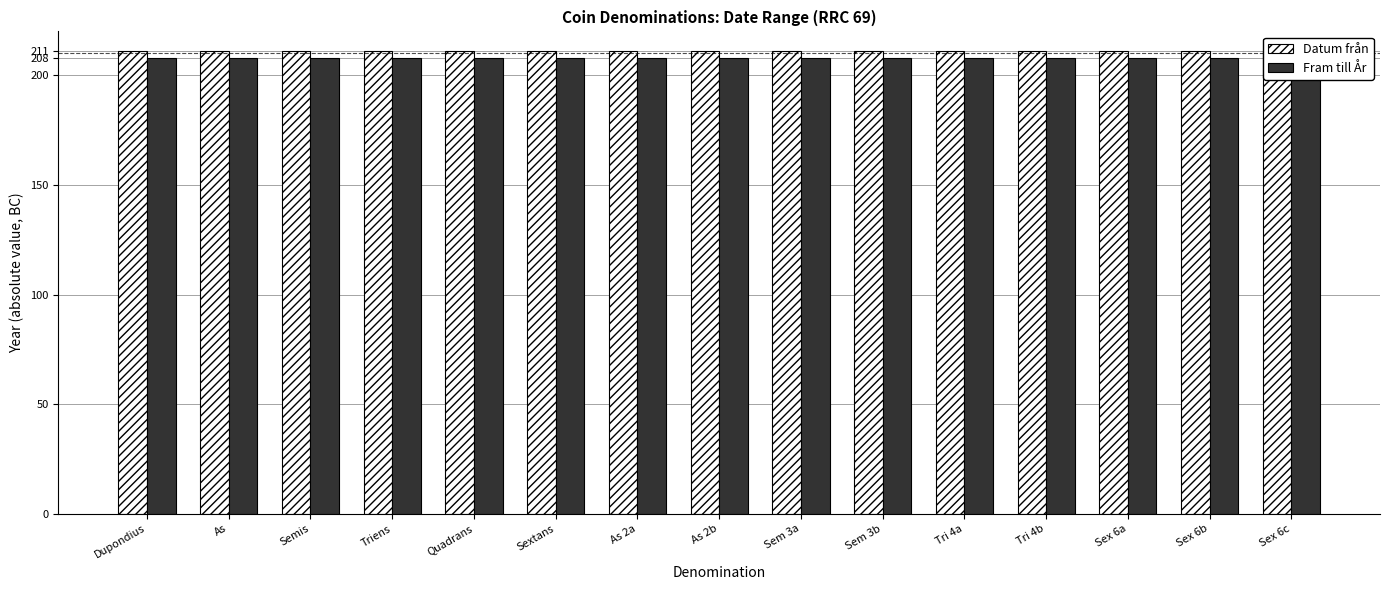

The Datum från series shows 211 at Dupondius. True or false?

True